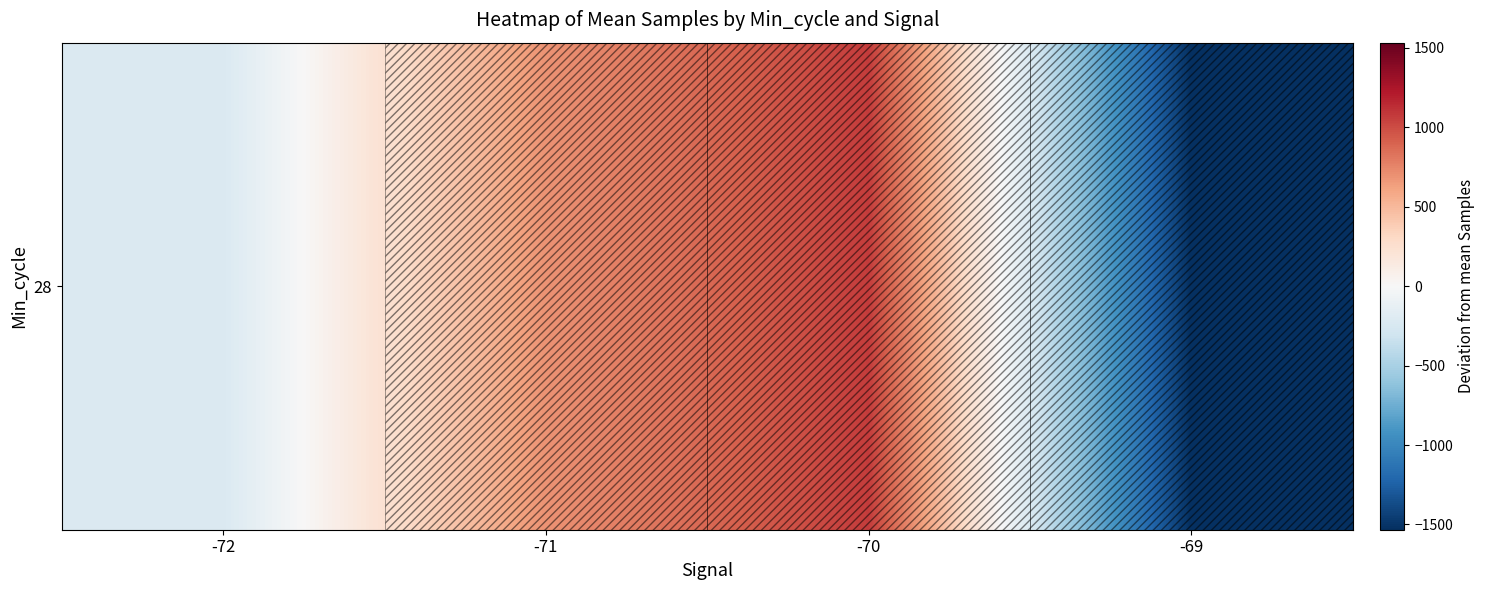

What is the difference between the maximum and minimum values?

2601.9